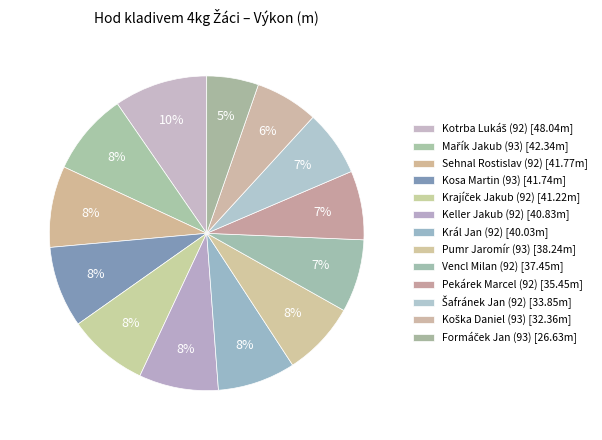

How many slices are in this pie chart?

13